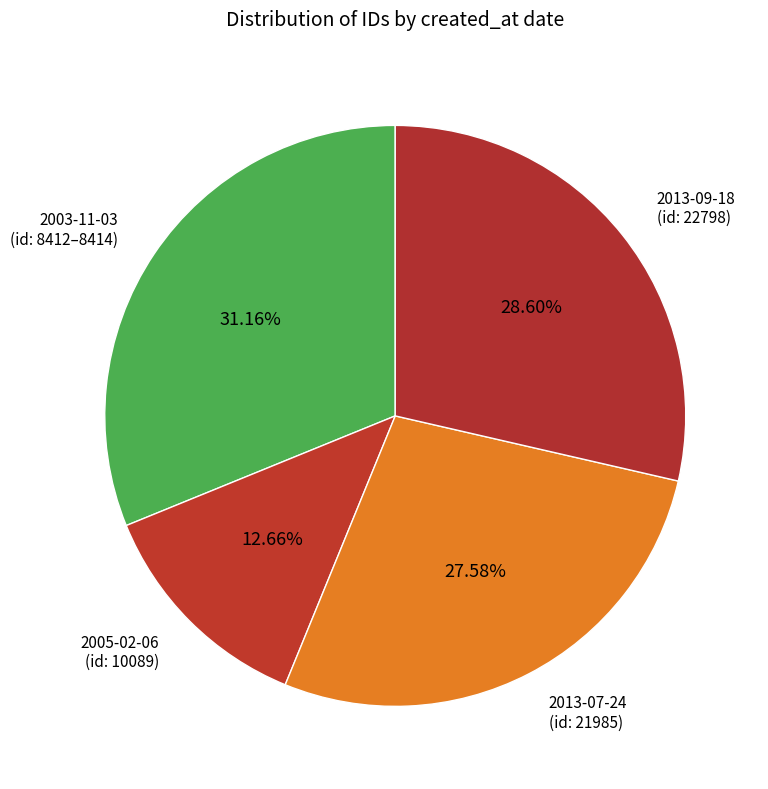

What is the largest slice in the pie chart?

2003-11-03